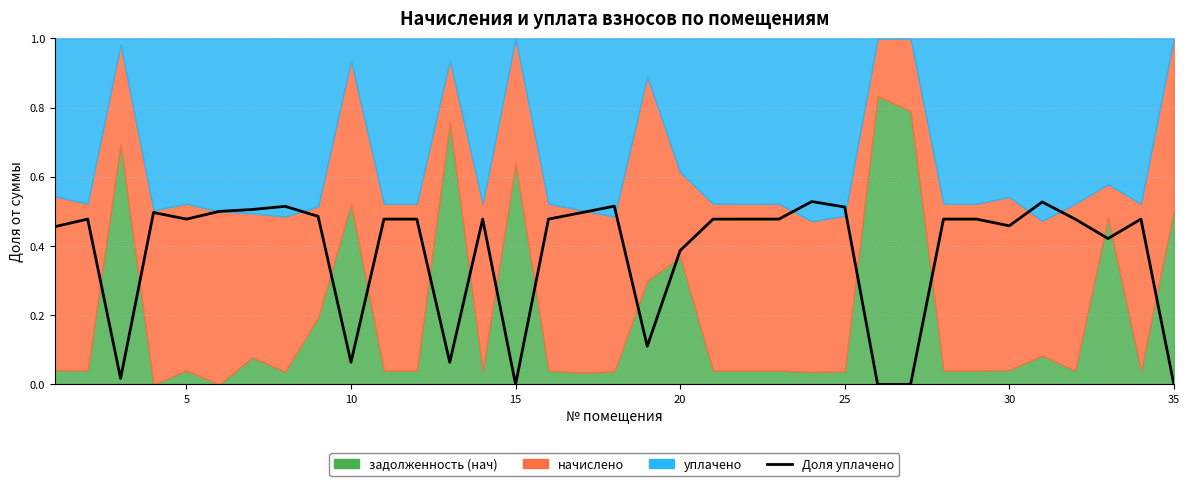

How many lines are shown in the chart?

1